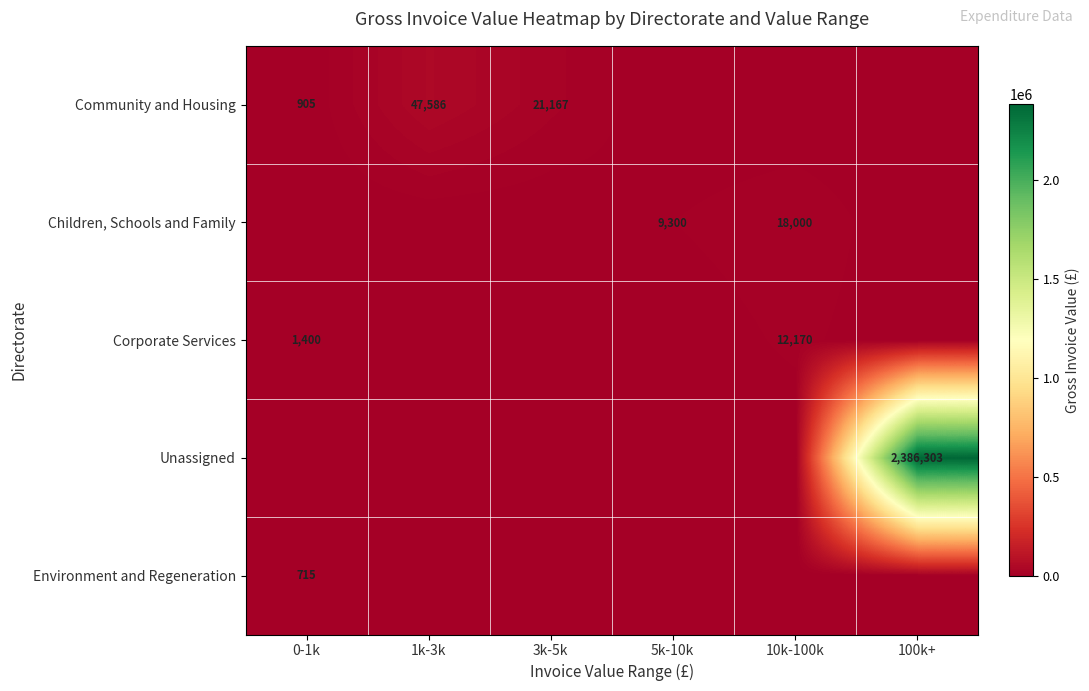

How many data points does each series have?

6